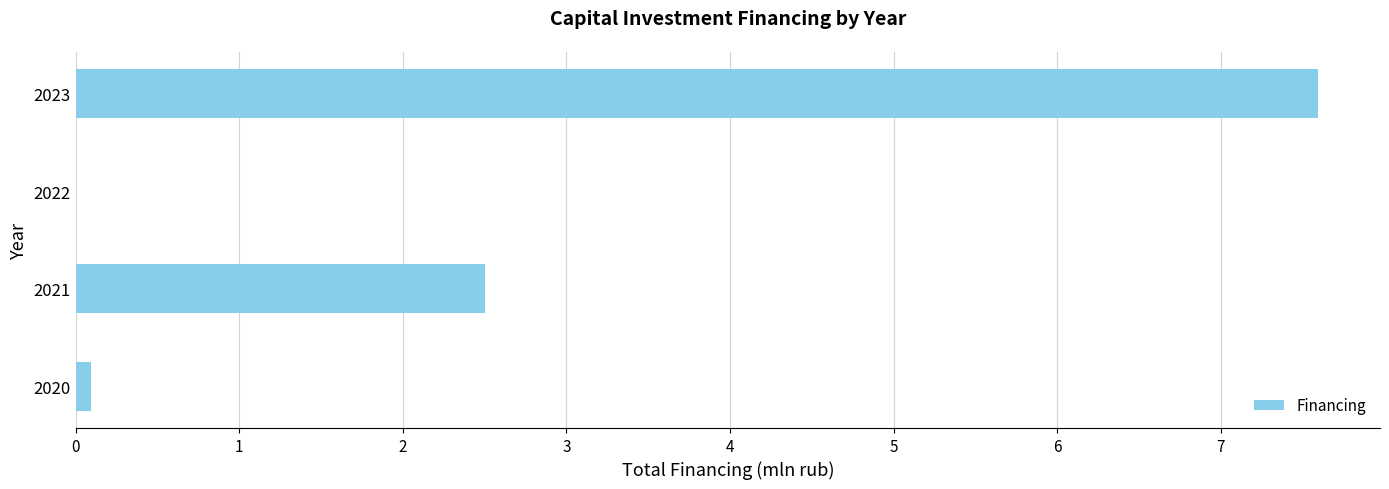

Reading bottom to top, transcribe all the data shown in this chart.

2020=0.1	2021=2.5	2022=0.0	2023=7.6